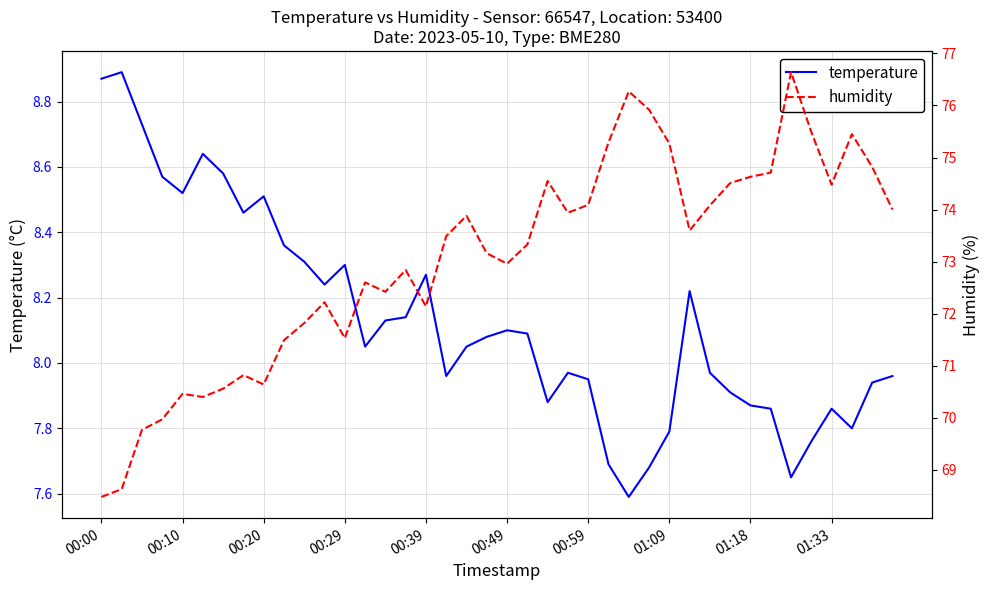

What is the difference between the humidity values at 13 and 18?

1.3